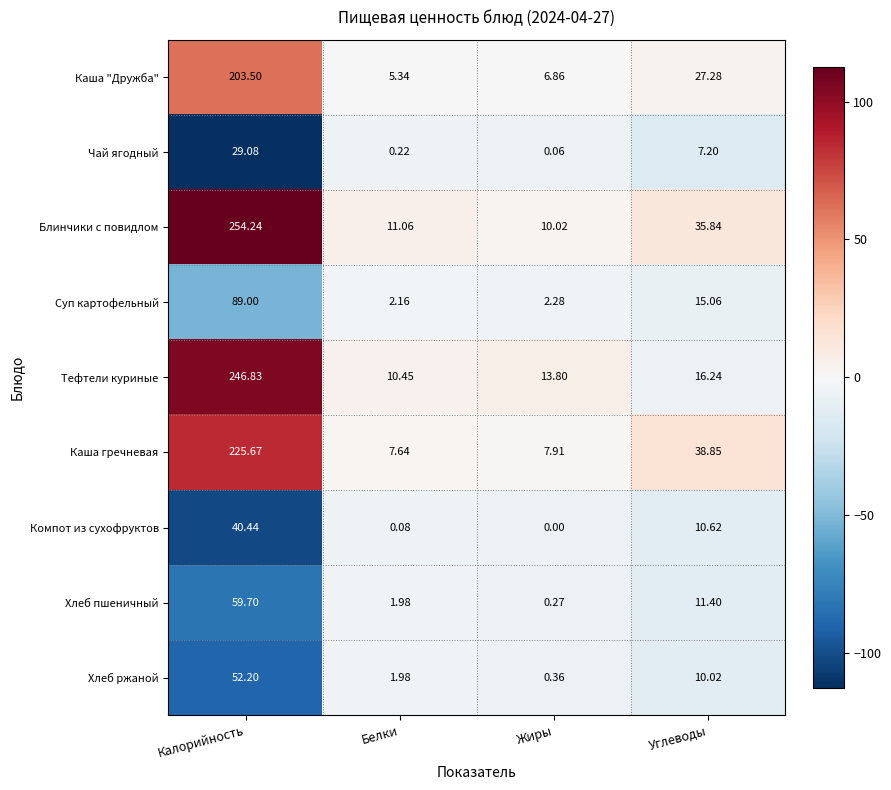

Count the number of data series in this chart.

9